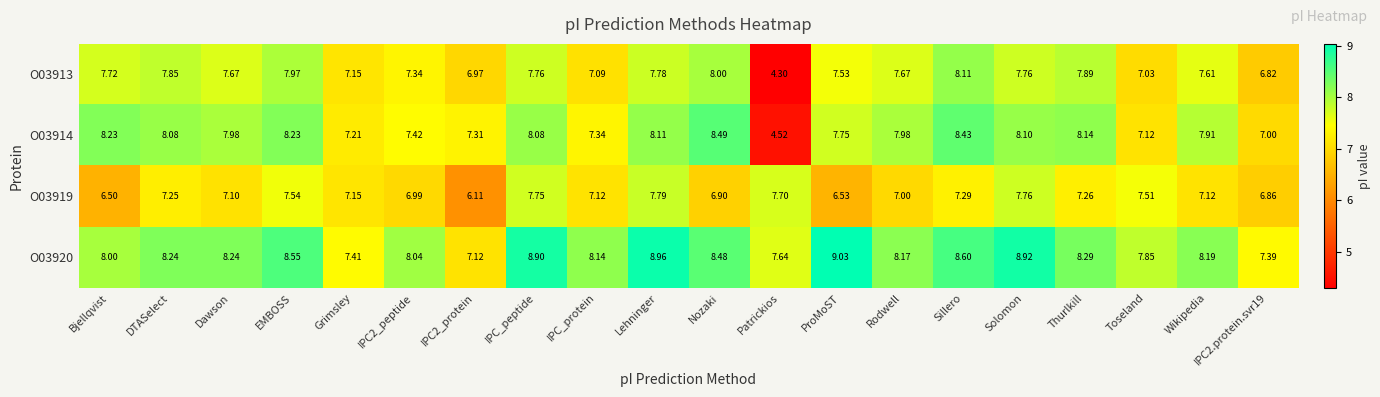

How many data points does each series have?

20